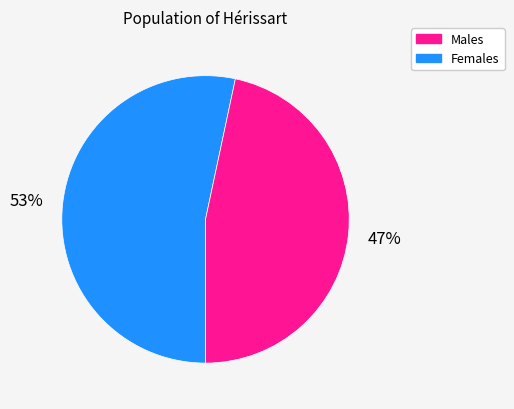

How many slices are in this pie chart?

2